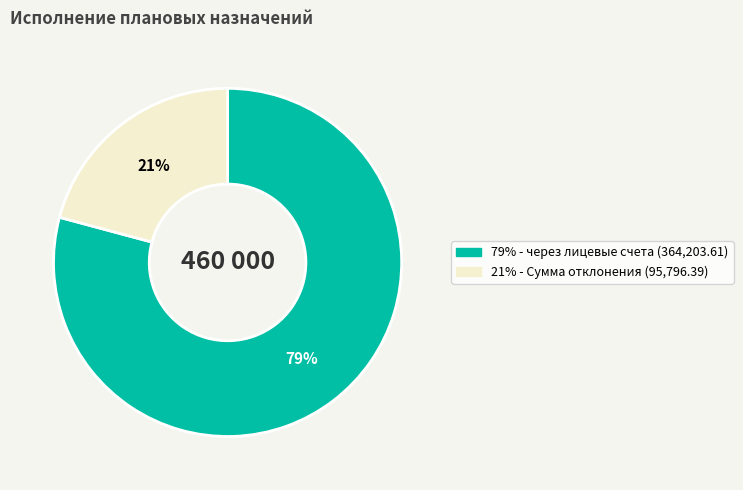

Is there a majority slice in this chart?

Yes